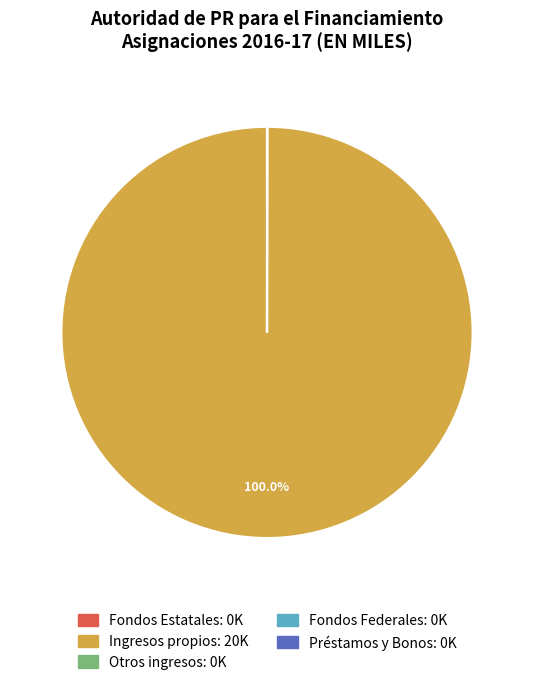

Which category has the biggest portion of the pie?

Ingresos propios